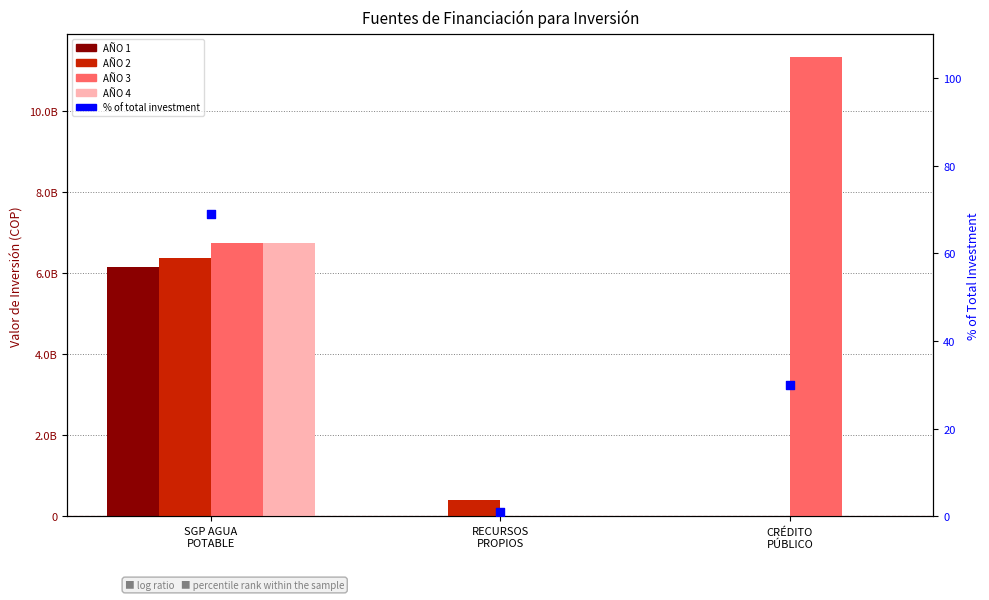

At which category is the sum across all series the highest?

SGP AGUA
POTABLE